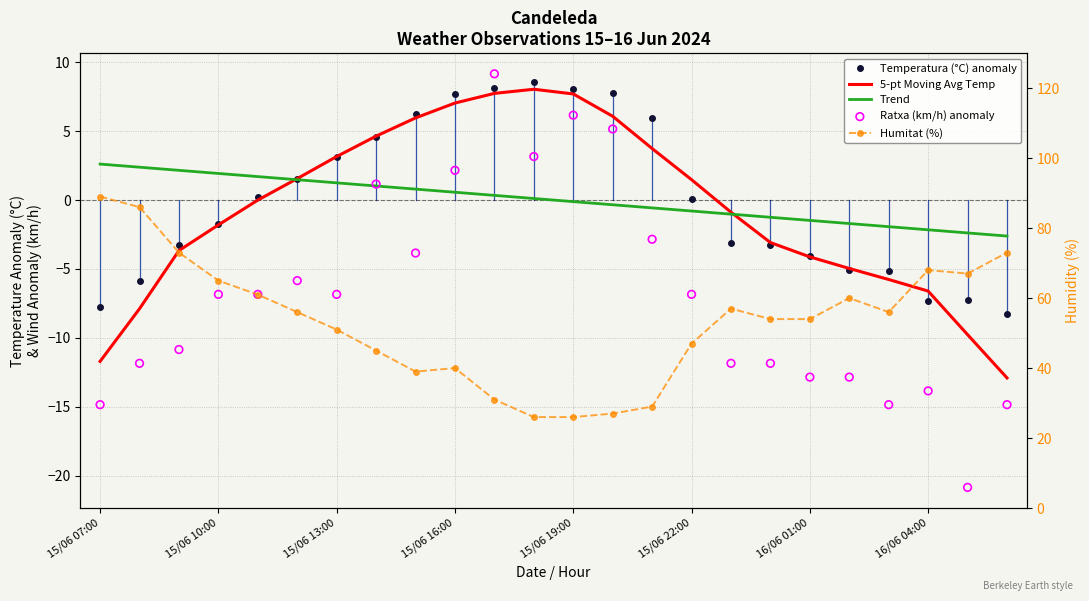

Which series contains the lowest Y value?

Ratxa (km/h) anomaly